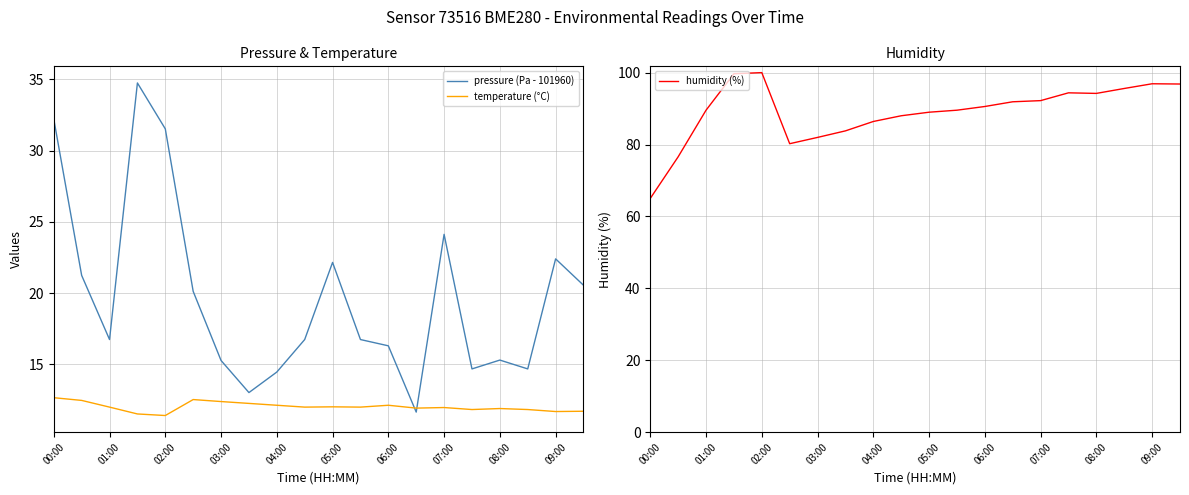

Which series has the largest range (max minus min)?

humidity (%)